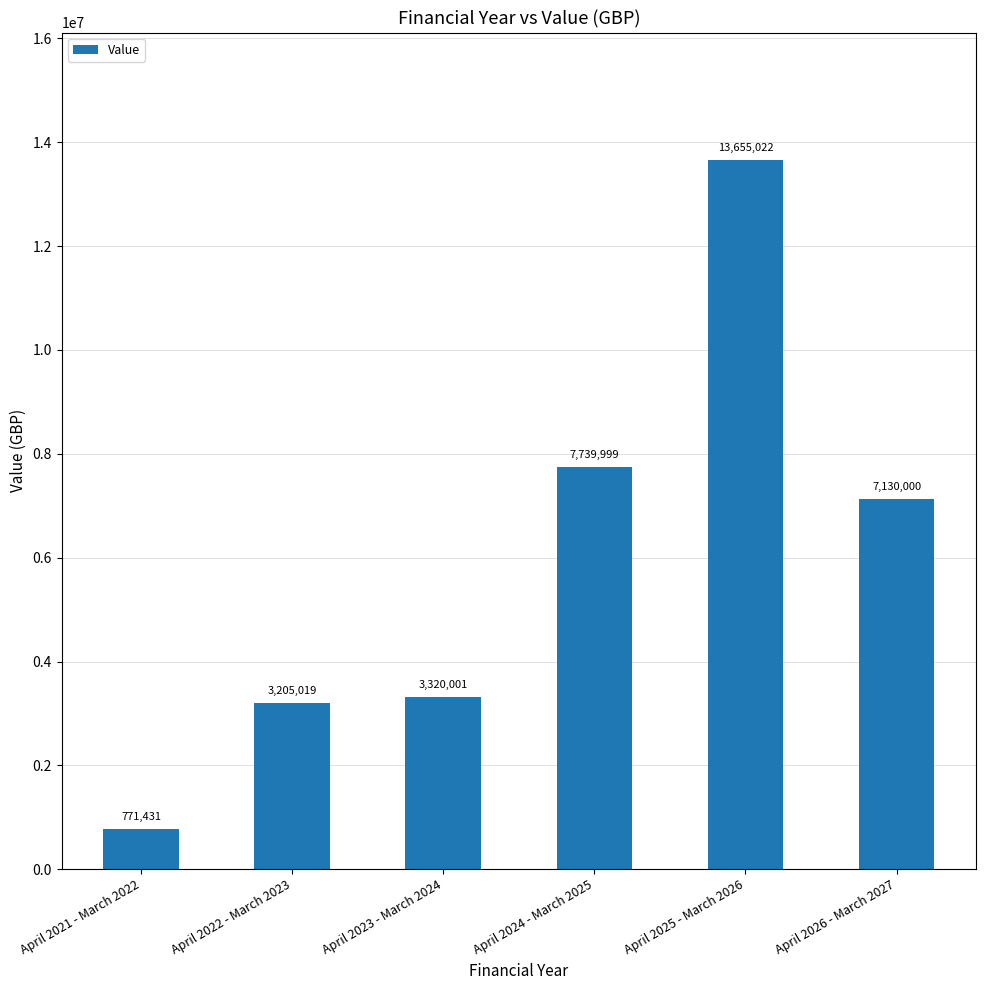

What is the smallest value displayed?

771431